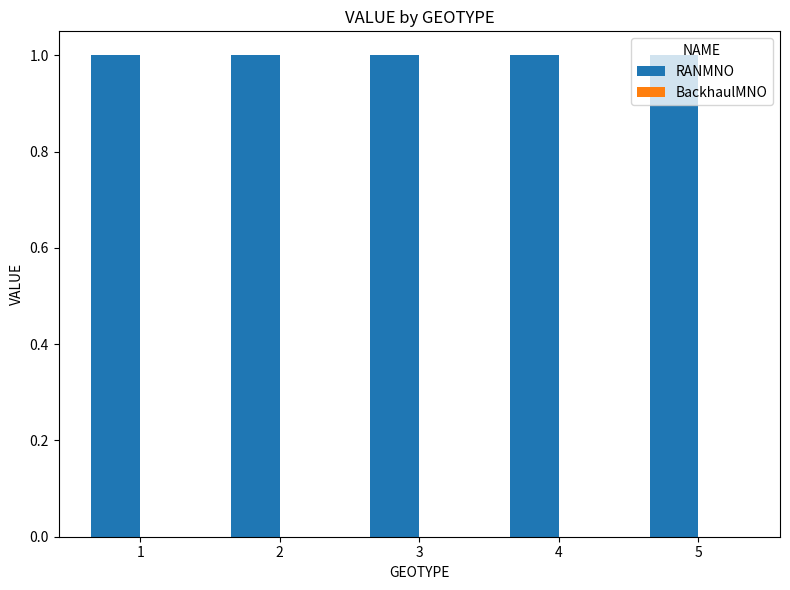

Where is BackhaulMNO nearest to the value 0?

1